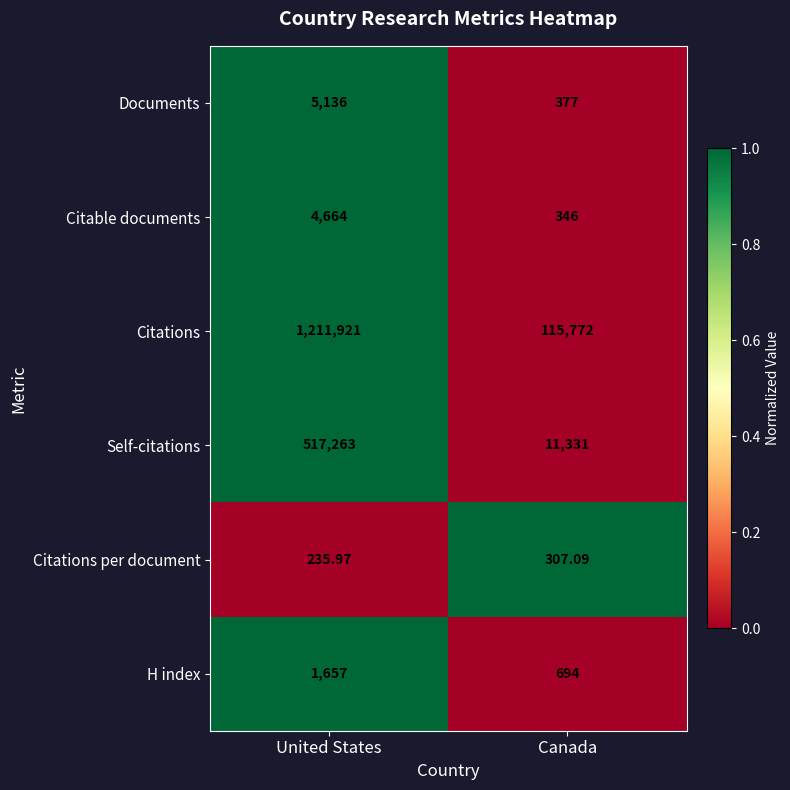

Between United States and Canada, which series saw the biggest shift?

Citations